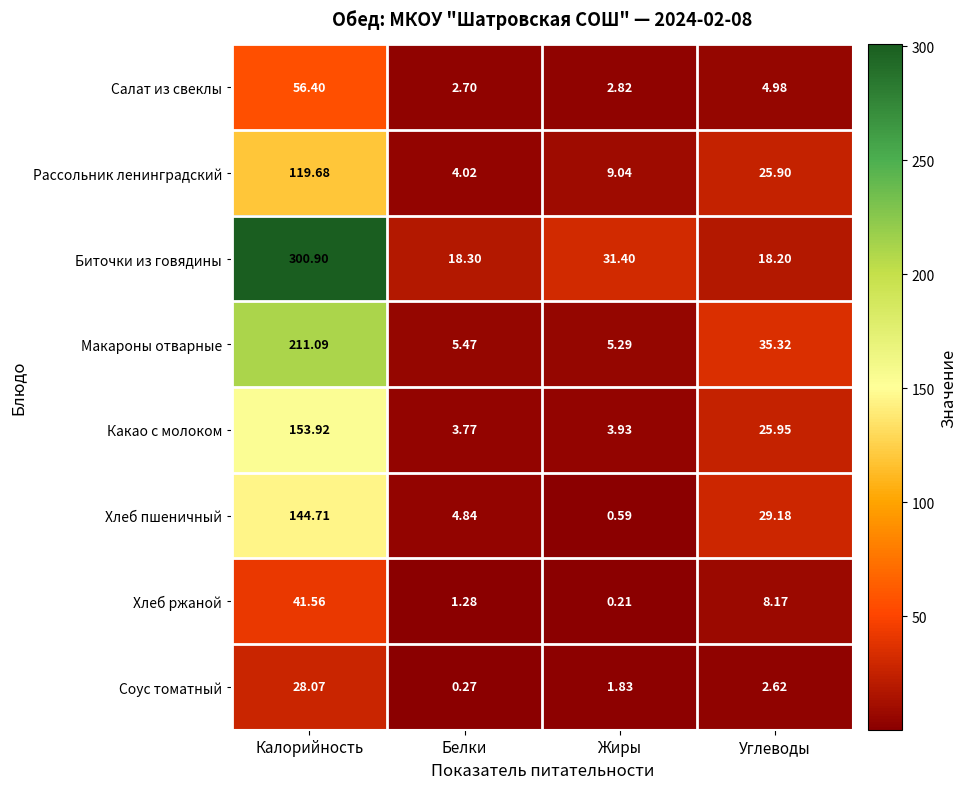

List the series in order of their peak value, highest first.

Биточки из говядины, Макароны отварные, Какао с молоком, Хлеб пшеничный, Рассольник ленинградский, Салат из свеклы, Хлеб ржаной, Соус томатный